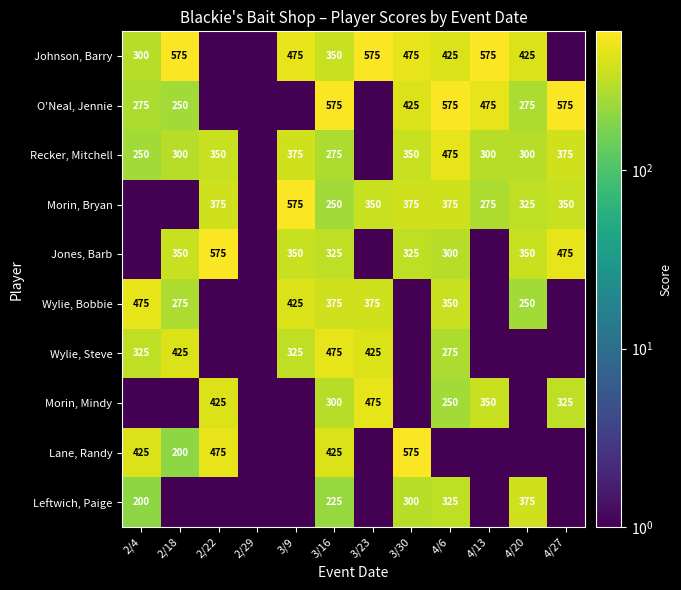

What is the difference between the Johnson, Barry values at 4/13 and 3/16?

225.0